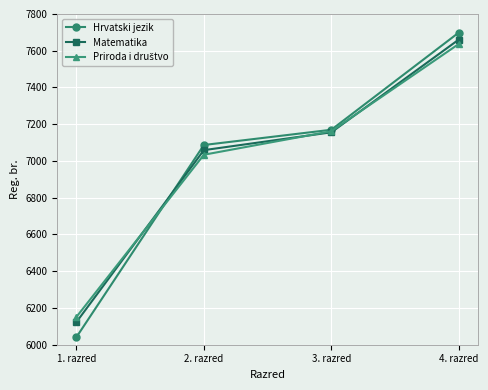

At how many categories does at least one series exceed 6589?

3